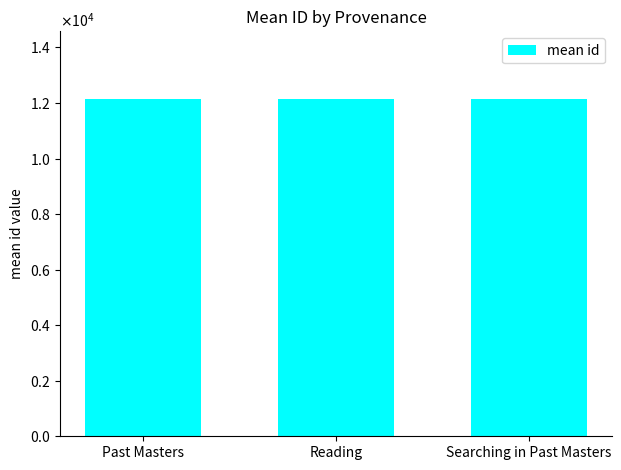

Does the chart contain any negative values?

No